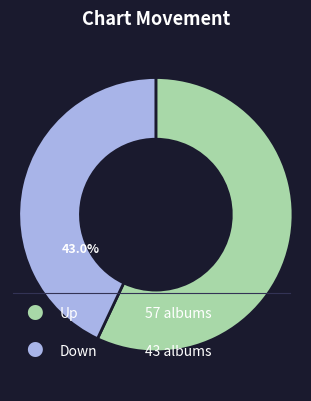

Is there a majority slice in this chart?

Yes